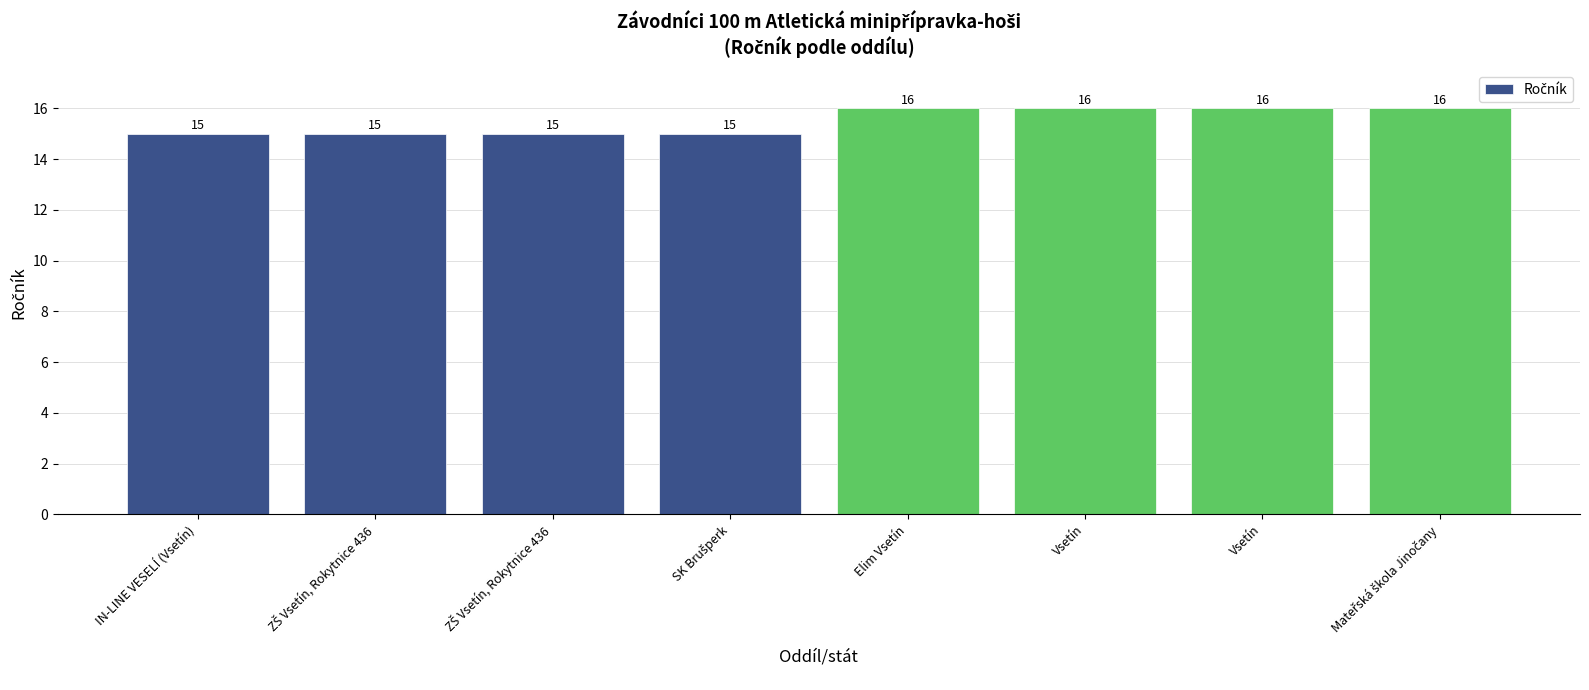

How many values are below 16?

4